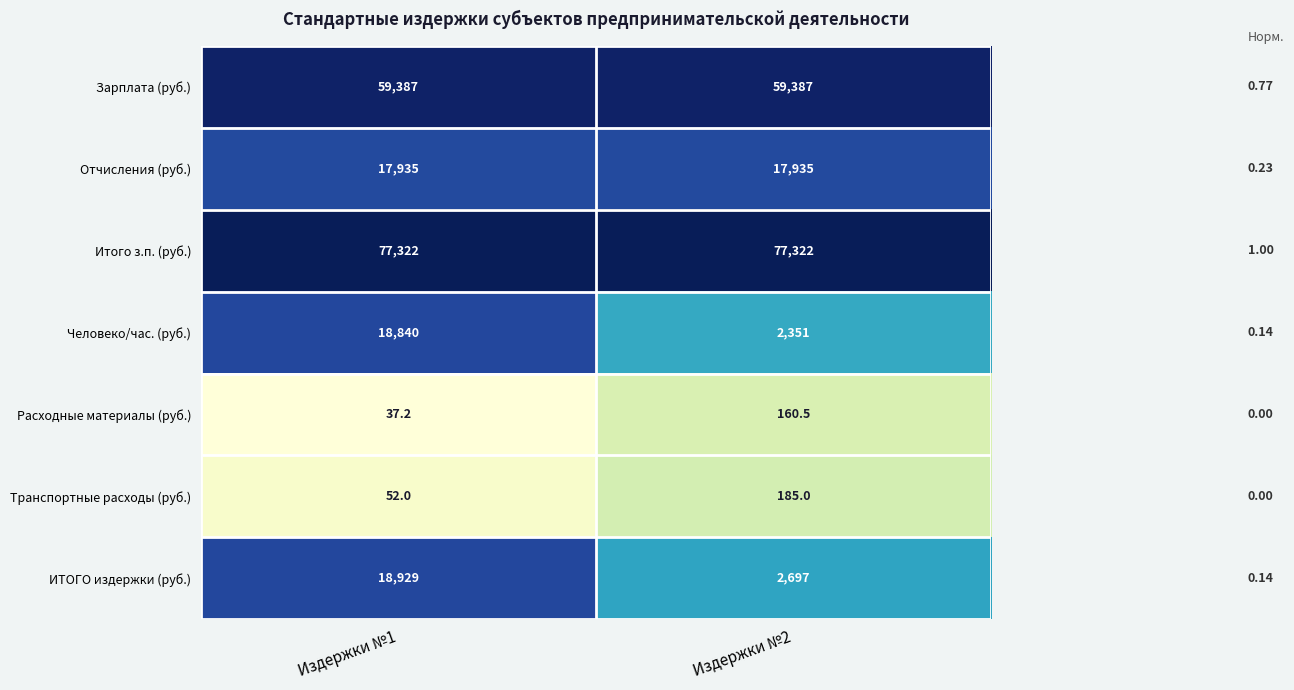

At which category is the sum across all series the highest?

Издержки №1